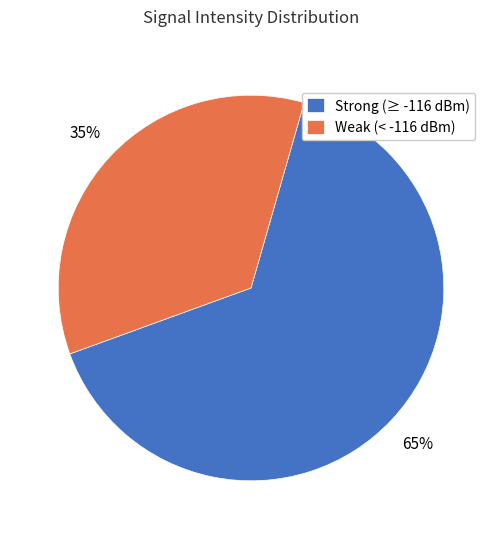

Count the number of slices in the pie.

2